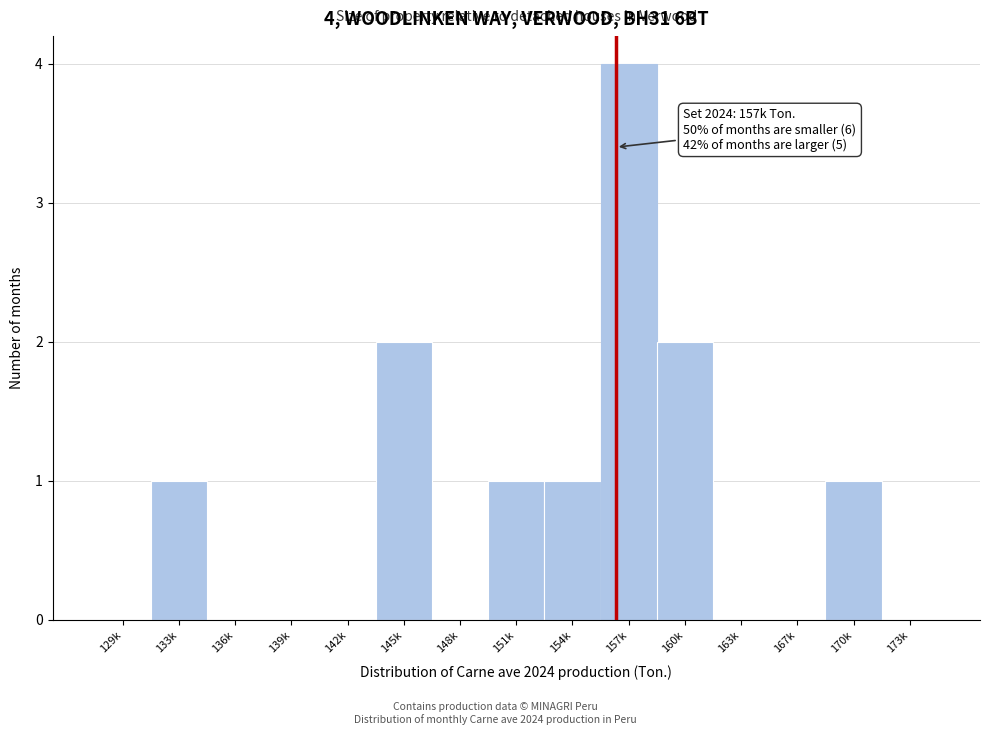

Reading left to right, list all the values displayed in this chart.

129k=0	133k=1	136k=0	139k=0	142k=0	145k=2	148k=0	151k=1	154k=1	157k=4	160k=2	163k=0	167k=0	170k=1	173k=0